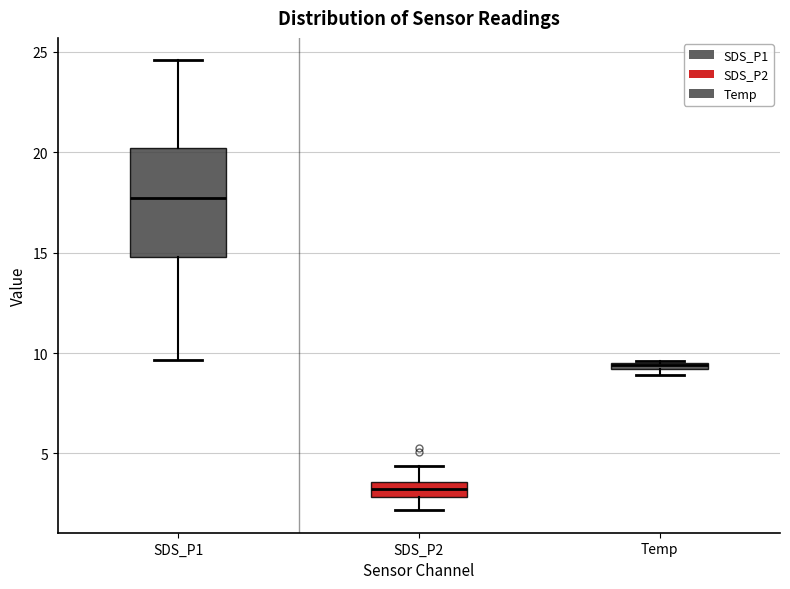

Which box has the highest median line?

SDS_P1